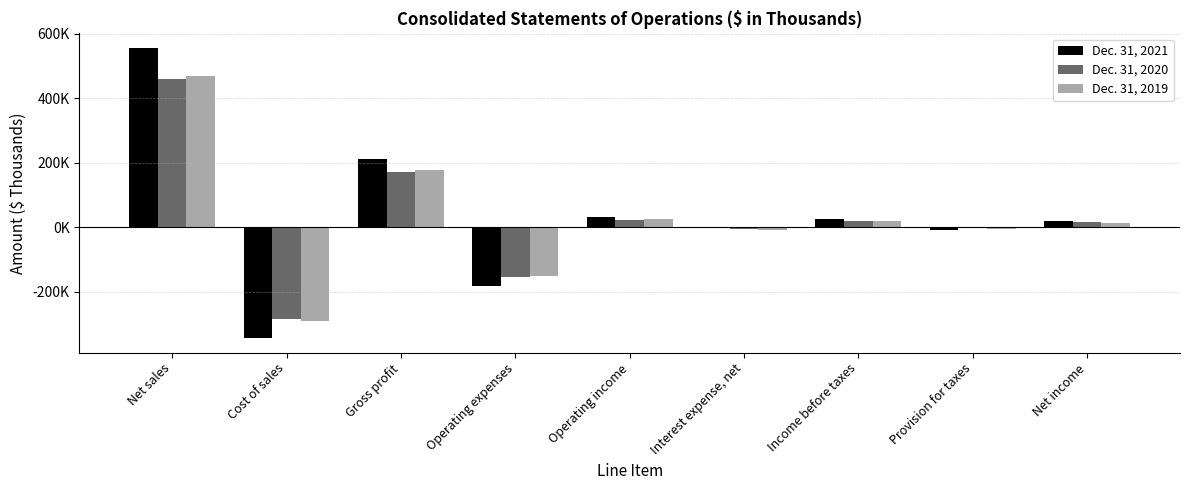

Are the bars grouped side by side (vs. stacked)?

Yes